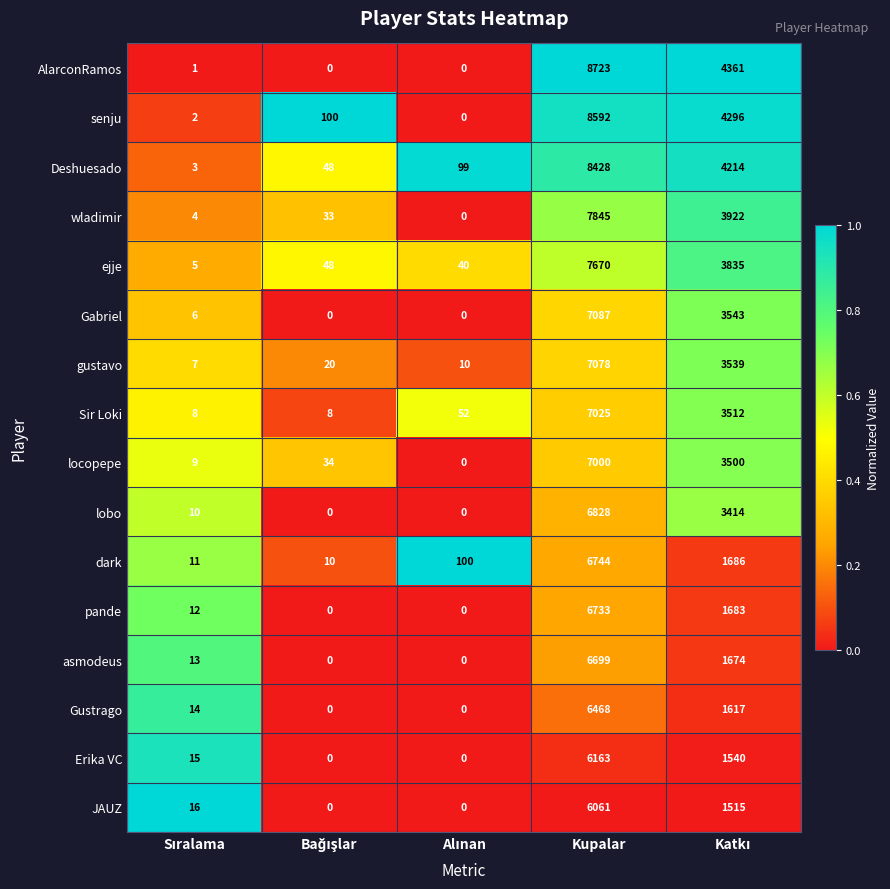

What is the average value of the AlarconRamos series?

2617